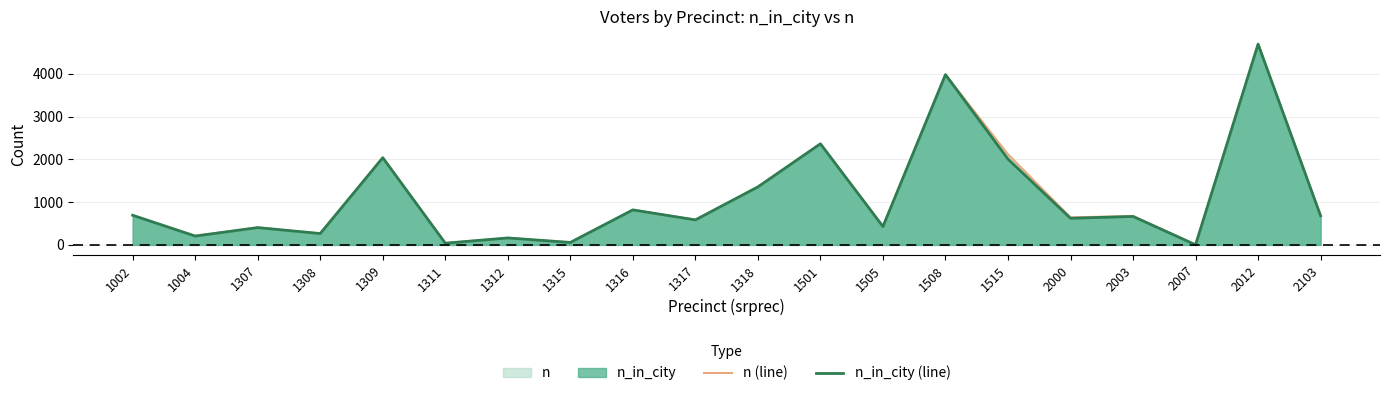

What is the difference between the maximum and second lowest values in the n_in_city (line) series?

4656